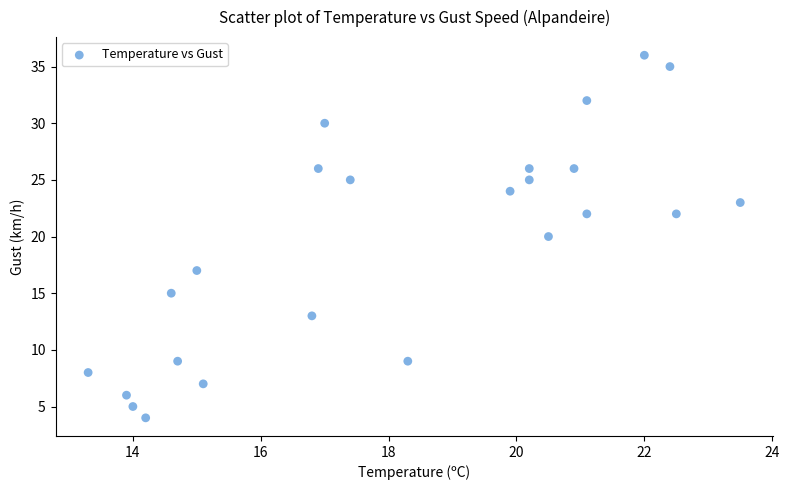

What is the range of Y values (max minus min)?

32